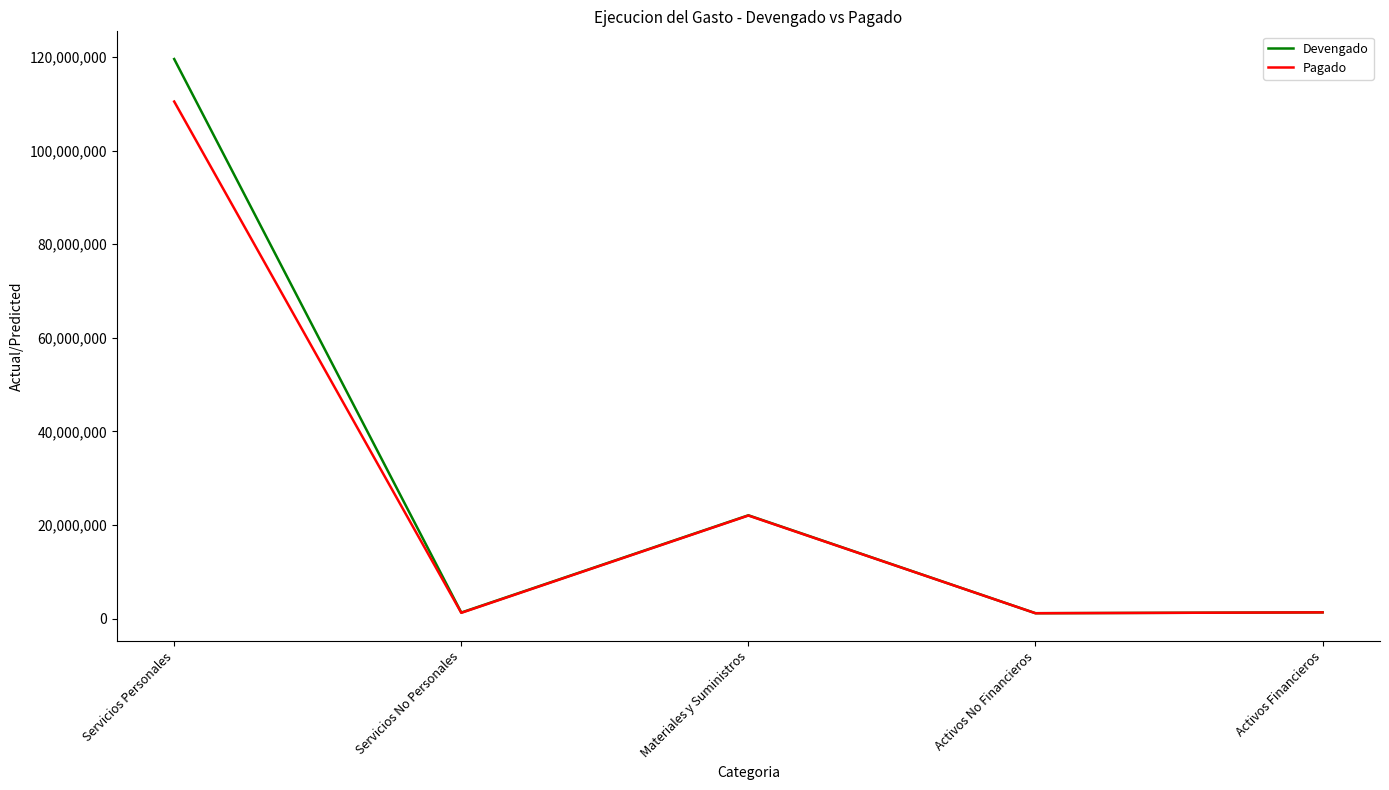

Rank the series by their maximum value, from highest to lowest.

Devengado, Pagado